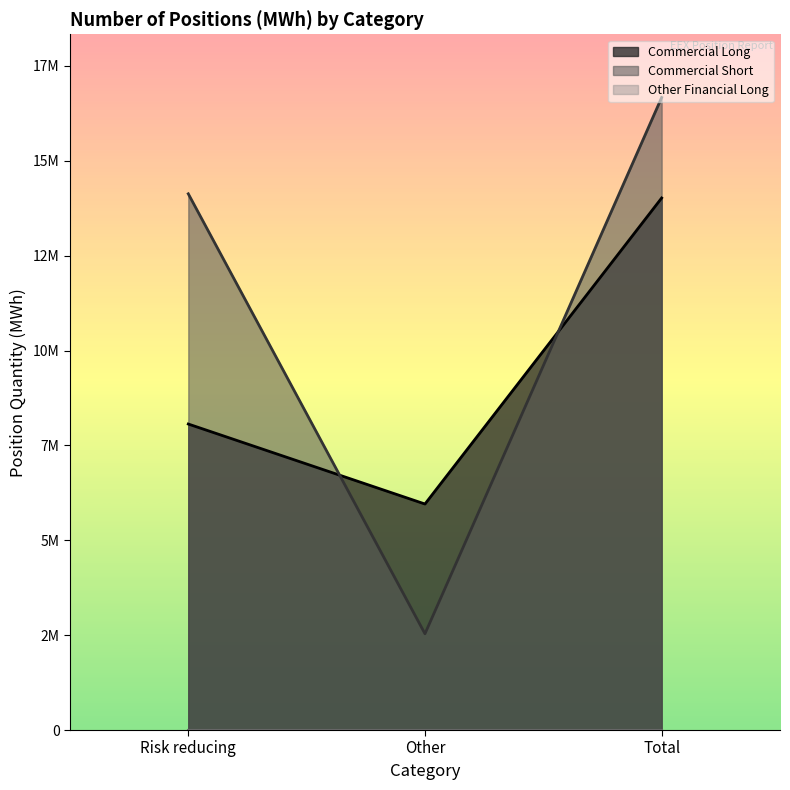

At which category is the sum across all series the highest?

Total